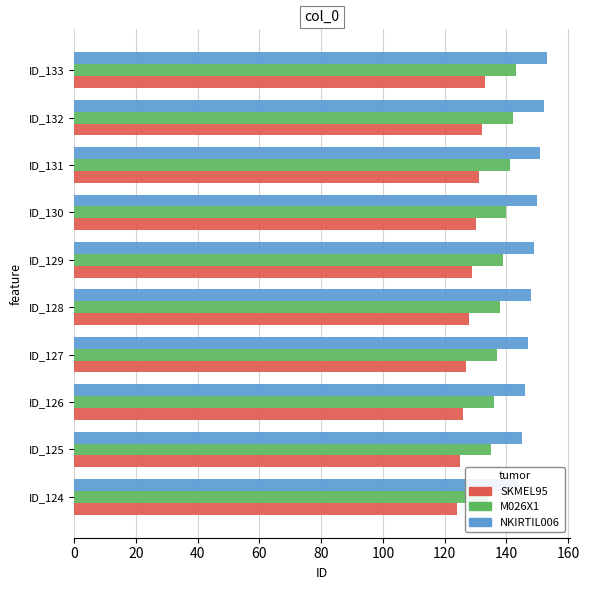

What is the value of the NKIRTIL006 bar at the 6th from the left?

149